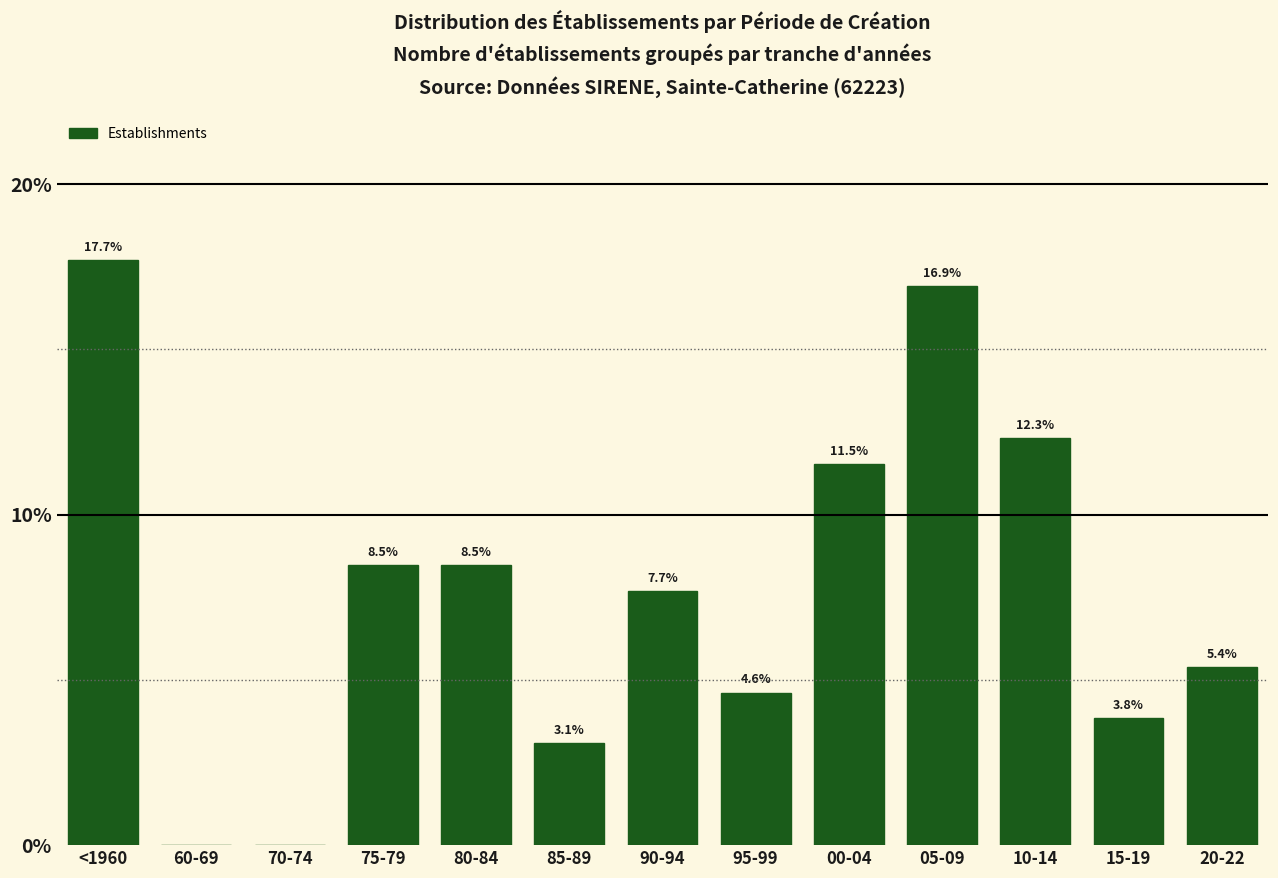

Reading right to left, what are all the values shown in this chart?

20-22=5.4	15-19=3.8	10-14=12.3	05-09=16.9	00-04=11.5	95-99=4.6	90-94=7.7	85-89=3.1	80-84=8.5	75-79=8.5	70-74=0.0	60-69=0.0	<1960=17.7